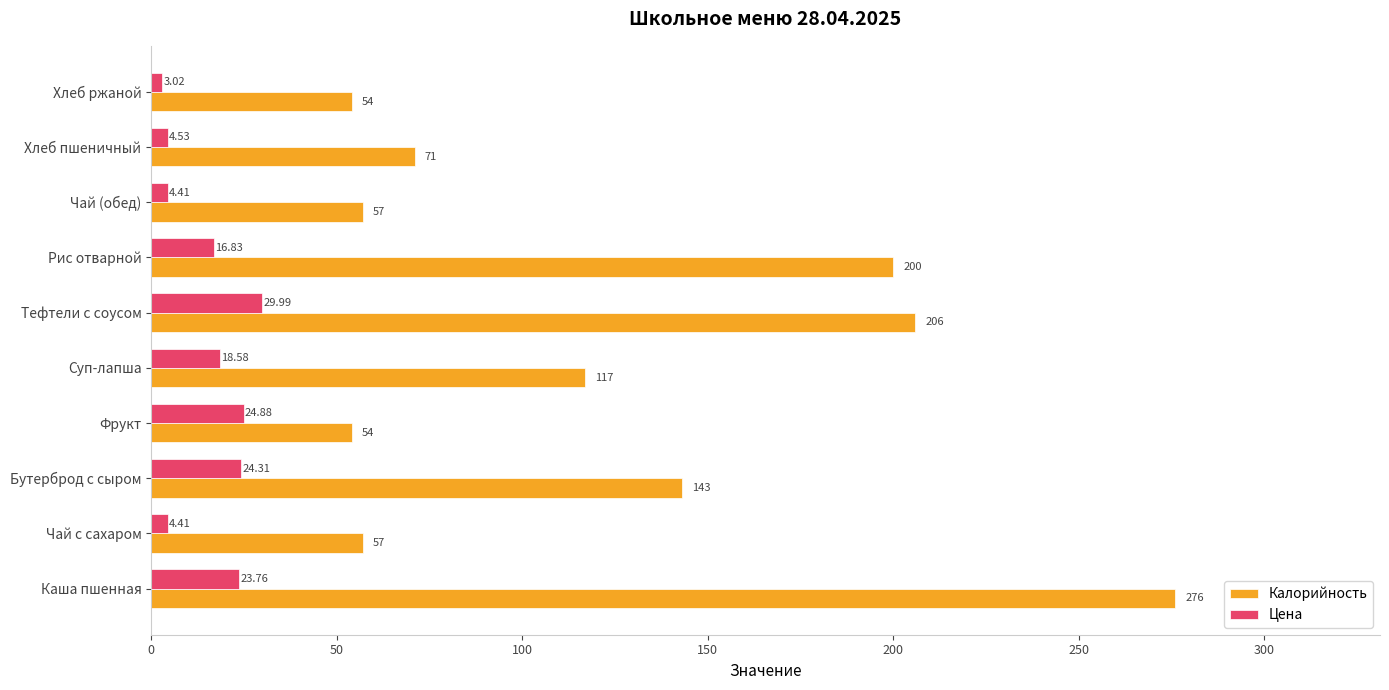

What is the sum of all Цена values?

154.7